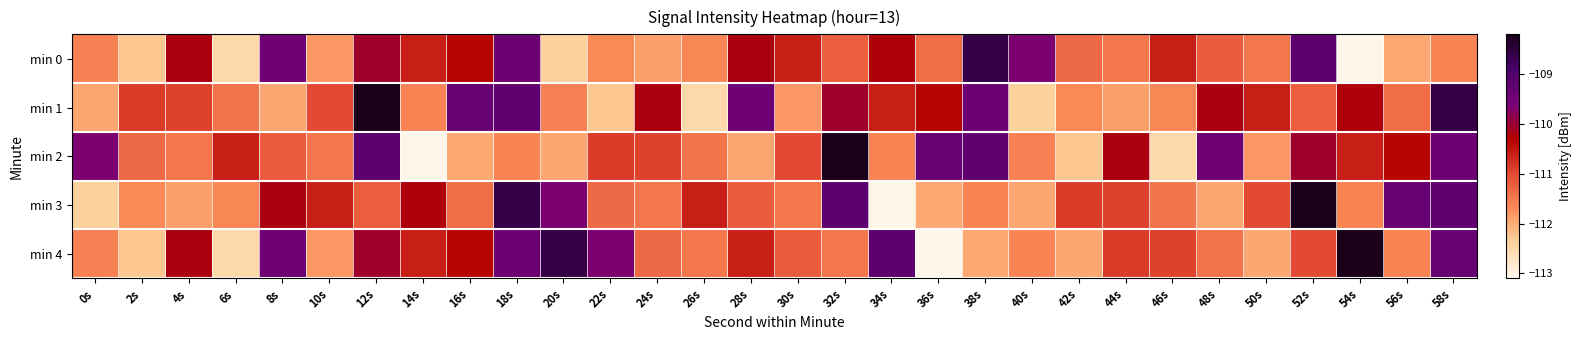

What is the smallest value displayed?

-113.1